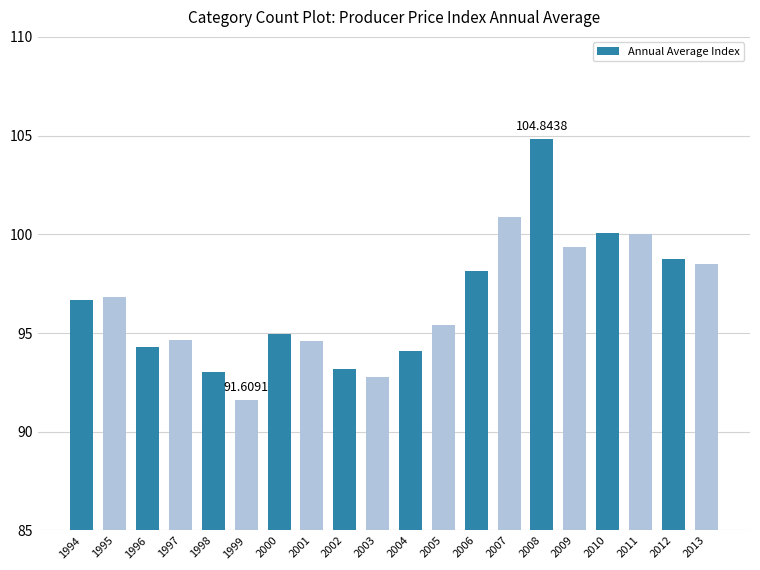

Reading left to right, list all the values displayed in this chart.

96.7	96.8	94.3	94.6	93.0	91.6	95.0	94.6	93.2	92.8	94.1	95.4	98.1	100.9	104.8	99.3	100.0	100.0	98.8	98.5